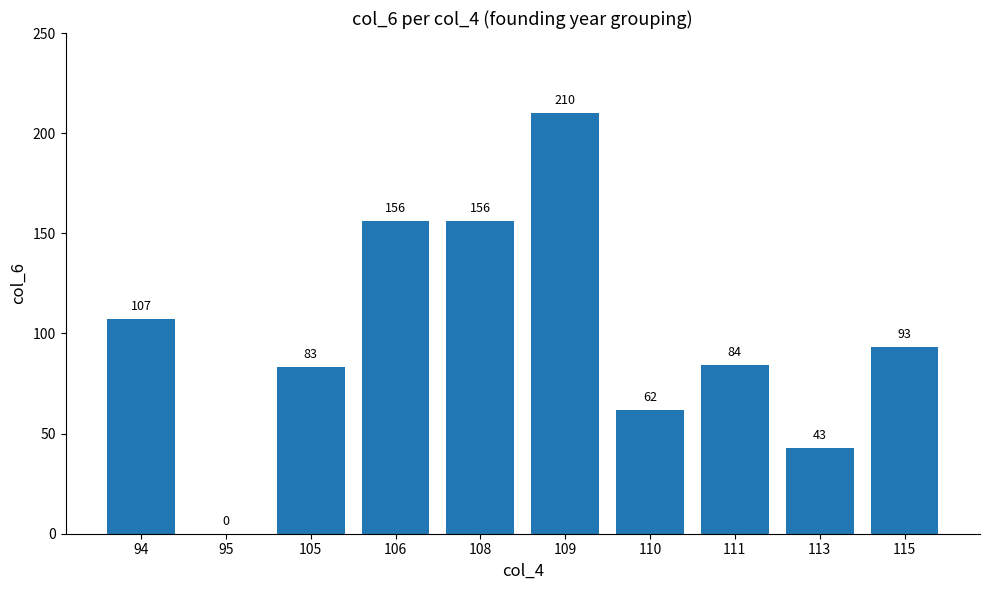

What is the maximum value shown in the chart?

210